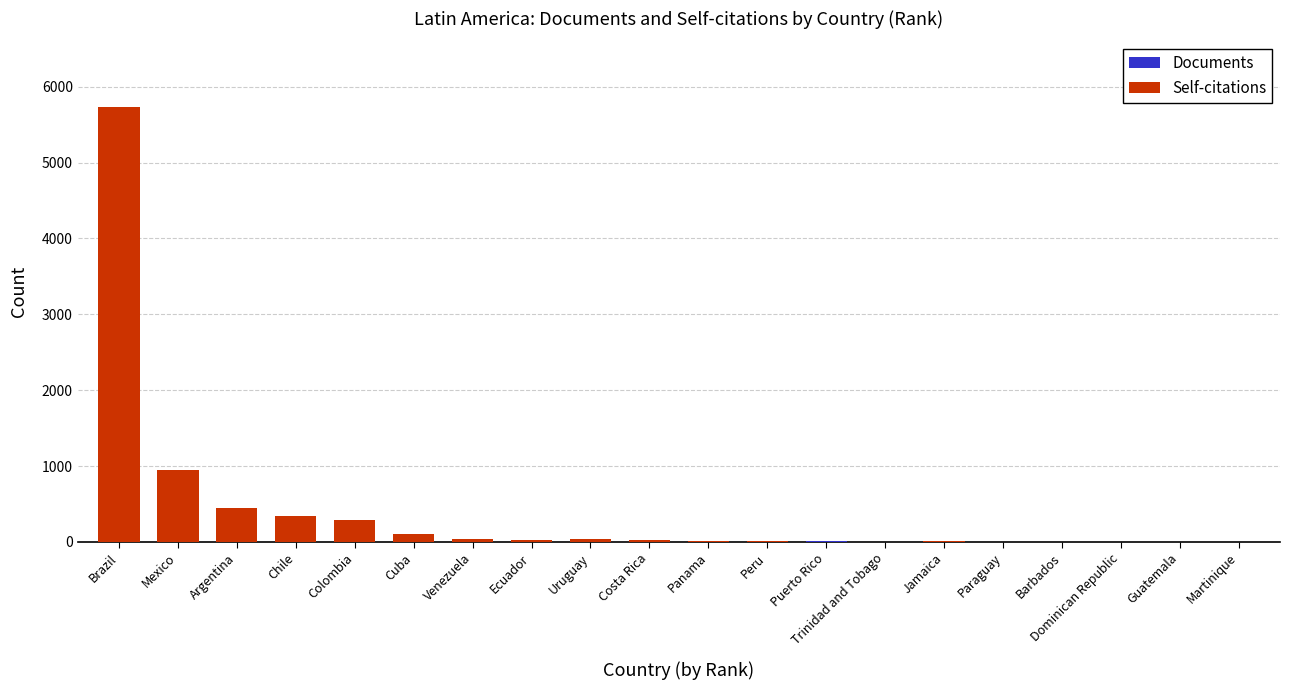

Reading left to right, extract all data points from this chart.

Documents: 668	216	118	99	80	44	27	21	14	10	8	7	6	4	3	3	2	2	2	1
Self-citations: 5738	947	452	343	294	102	39	24	35	19	7	11	3	0	11	4	2	2	2	0